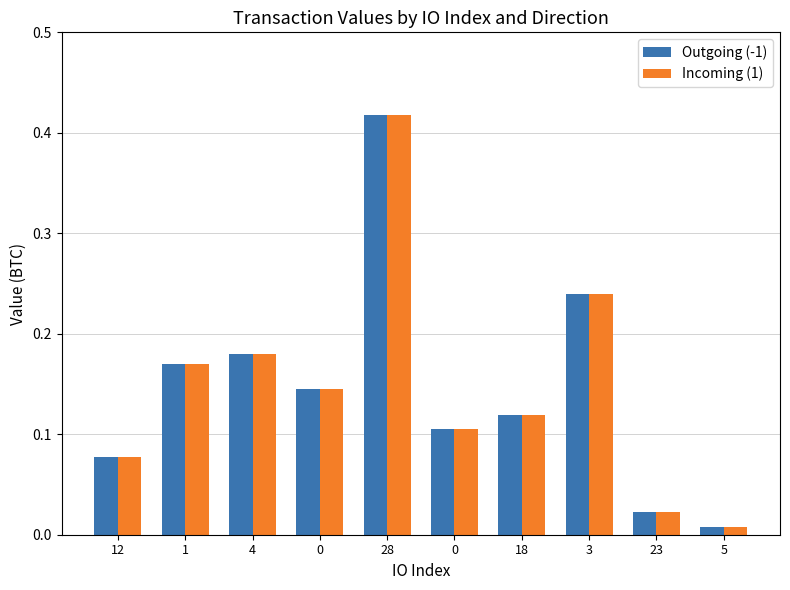

What is the greatest value displayed?

0.4